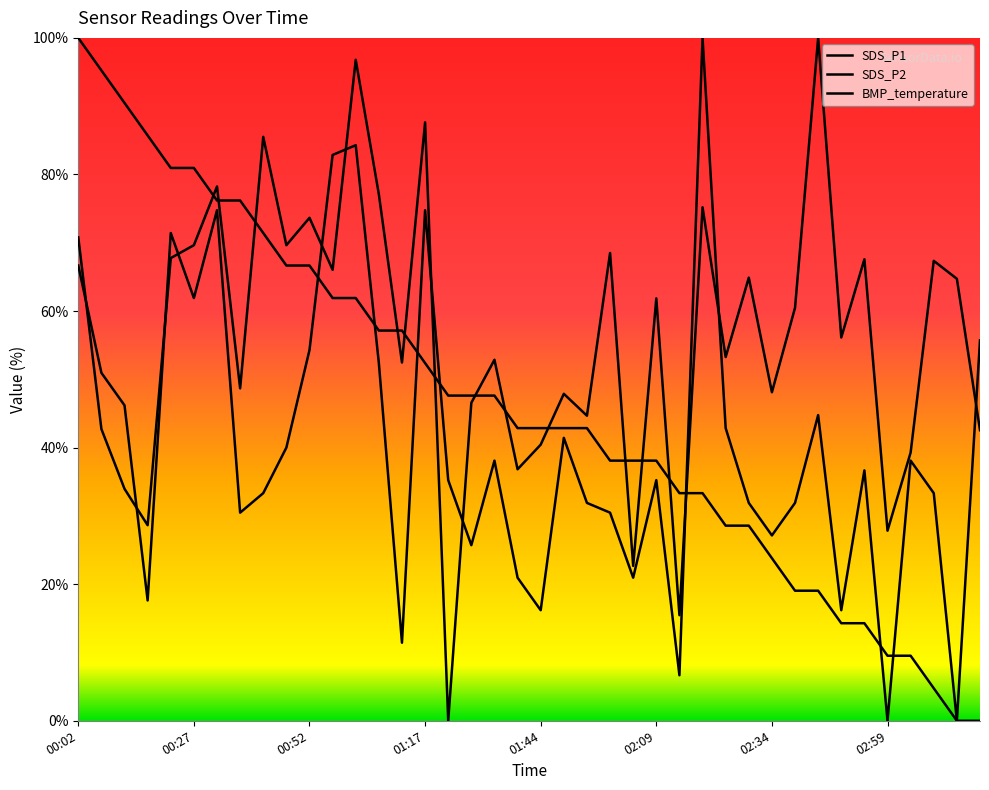

Which series has the widest spread of values?

SDS_P1